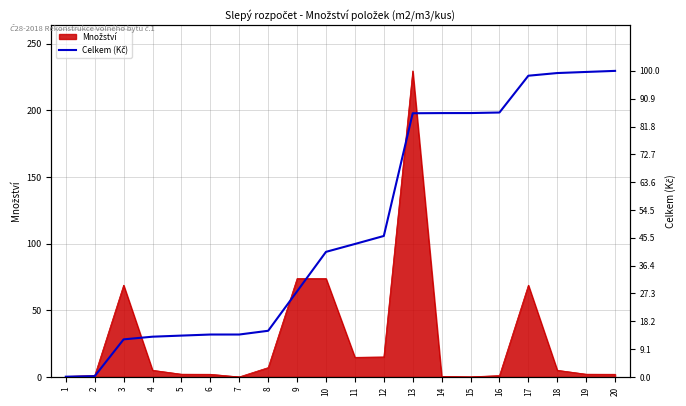

At which category does the chart reach its peak across all series?

20